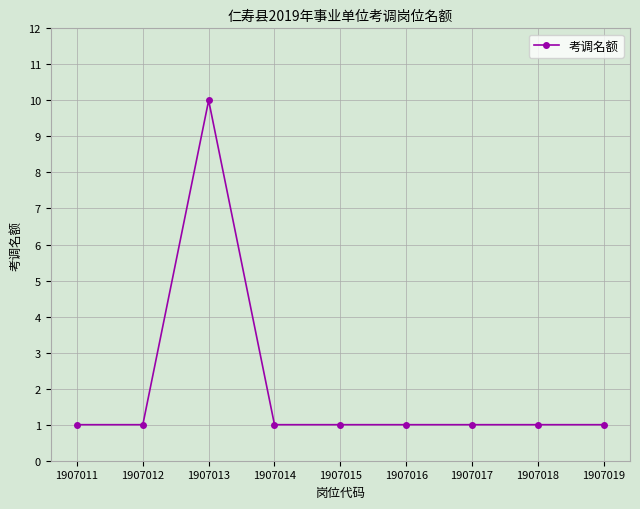

What is the difference between the maximum and minimum values?

9